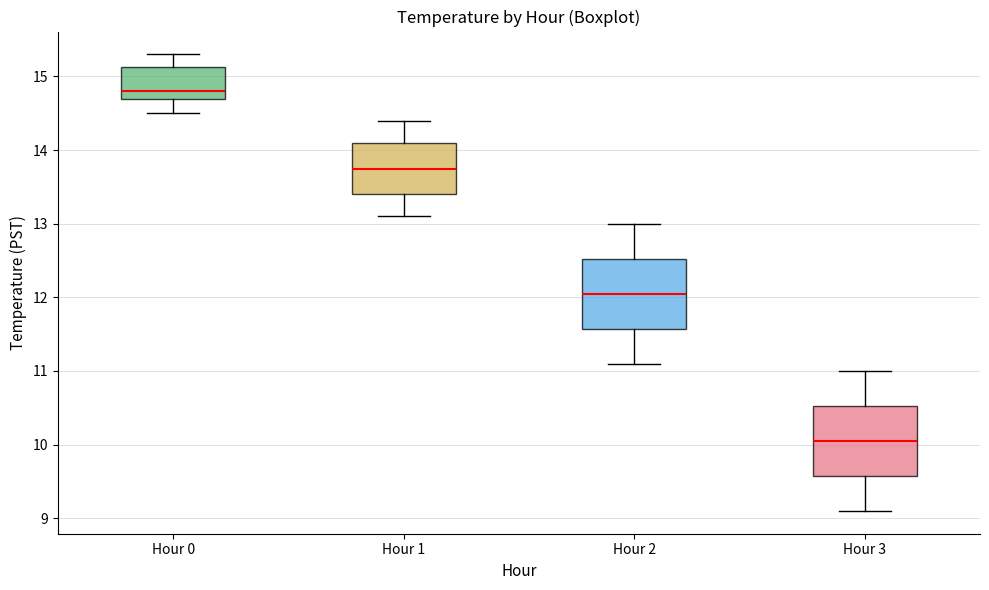

Where does the lower whisker of the box for Hour 1 end on the y-axis? The values are not printed on the chart, so give them approximately, as read against the axis.

13.1